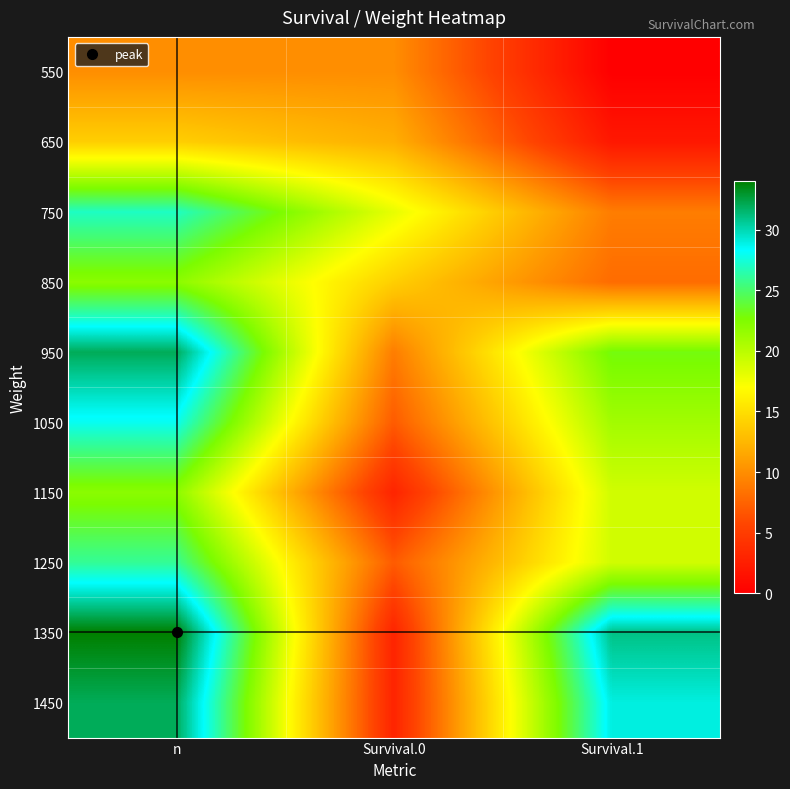

Which has a higher value, Survival.0 or Survival.1?

Survival.0